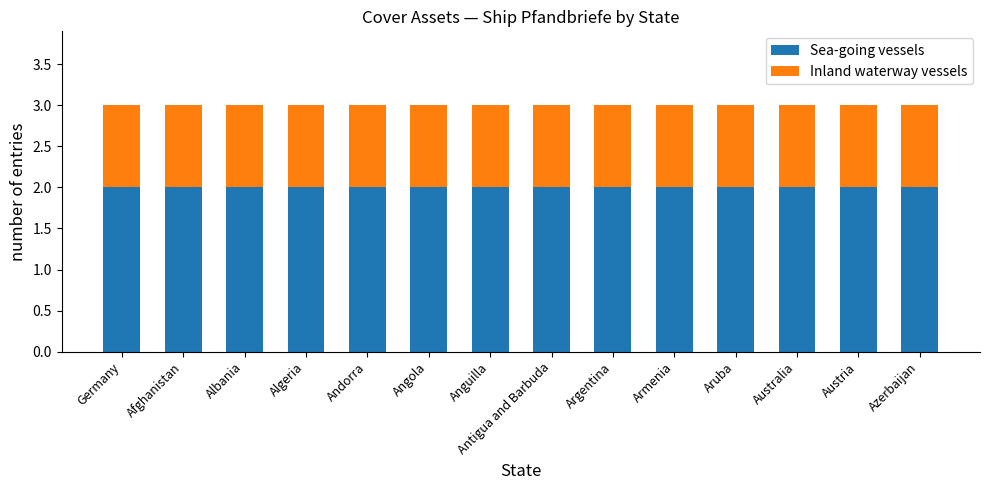

What are all the series names shown in the legend?

Sea-going vessels, Inland waterway vessels